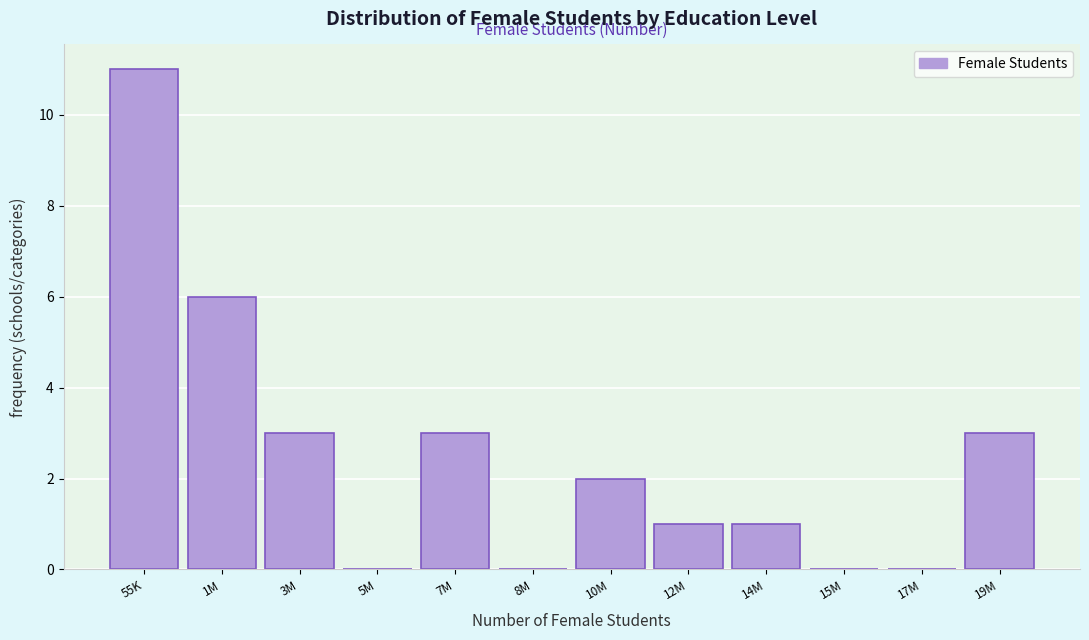

Reading left to right, extract all data points from this chart.

55K=11	1M=6	3M=3	5M=0	7M=3	8M=0	10M=2	12M=1	14M=1	15M=0	17M=0	19M=3